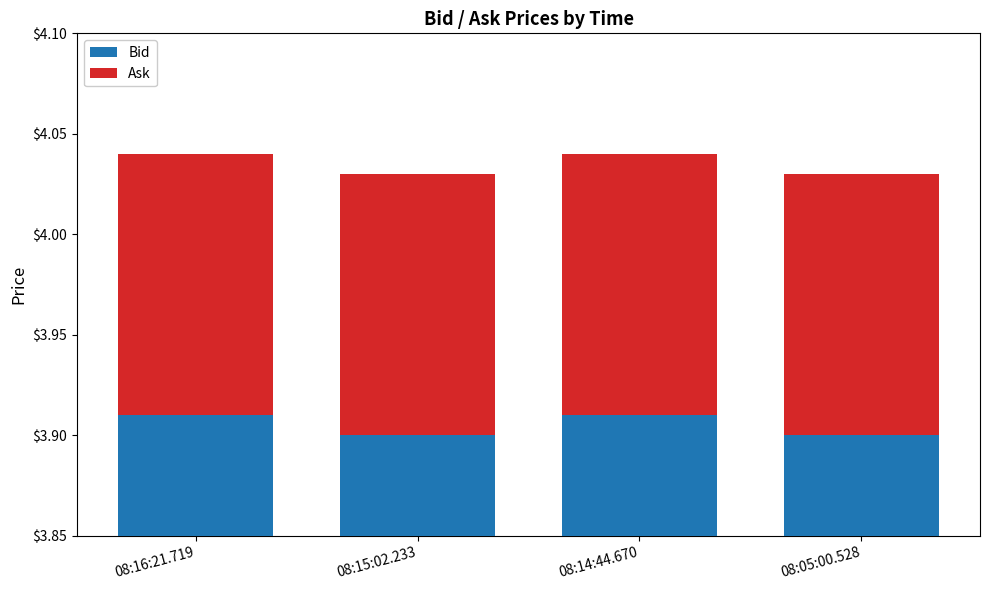

Reading right to left, extract all data points from this chart.

Bid: 3.9	3.9	3.9	3.9
Ask: 0.1	0.1	0.1	0.1